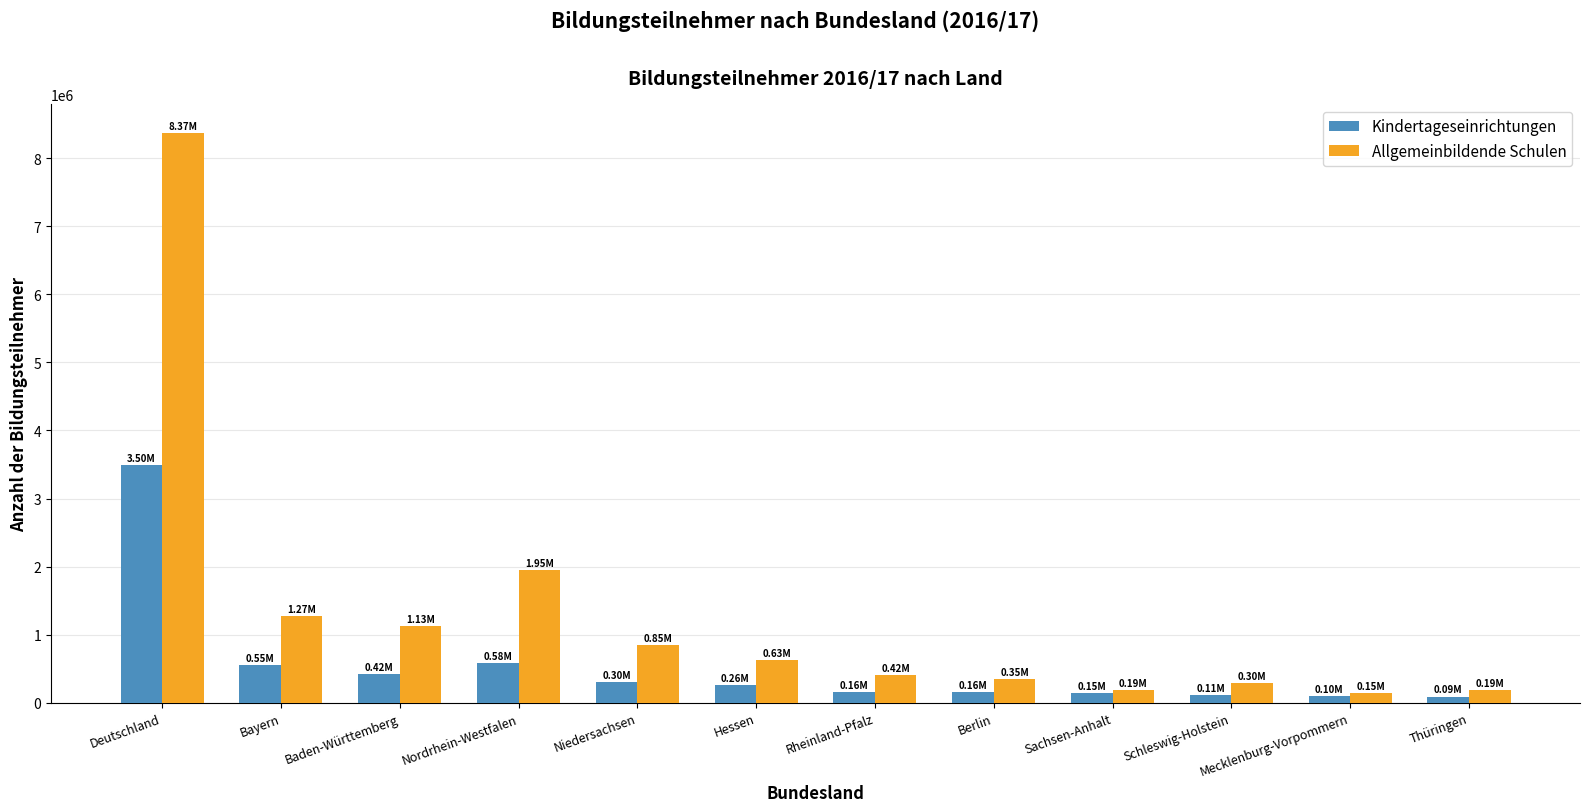

How many bars are there in total?

24